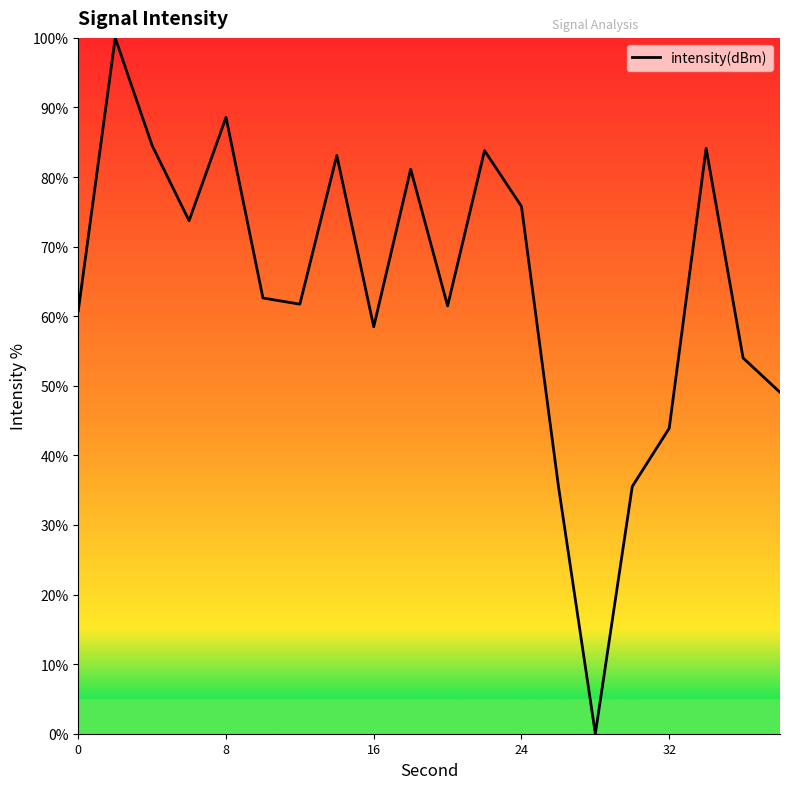

What is the greatest value displayed?

100.0